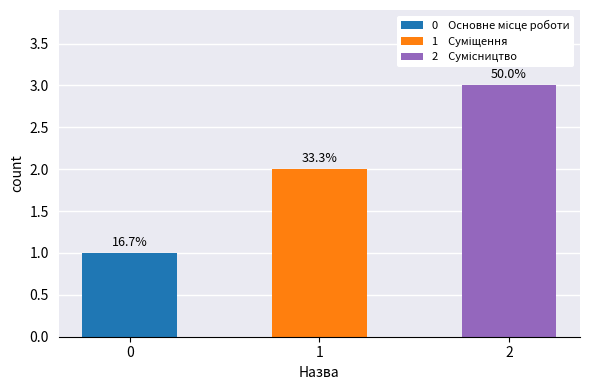

How many bars are there in total?

3